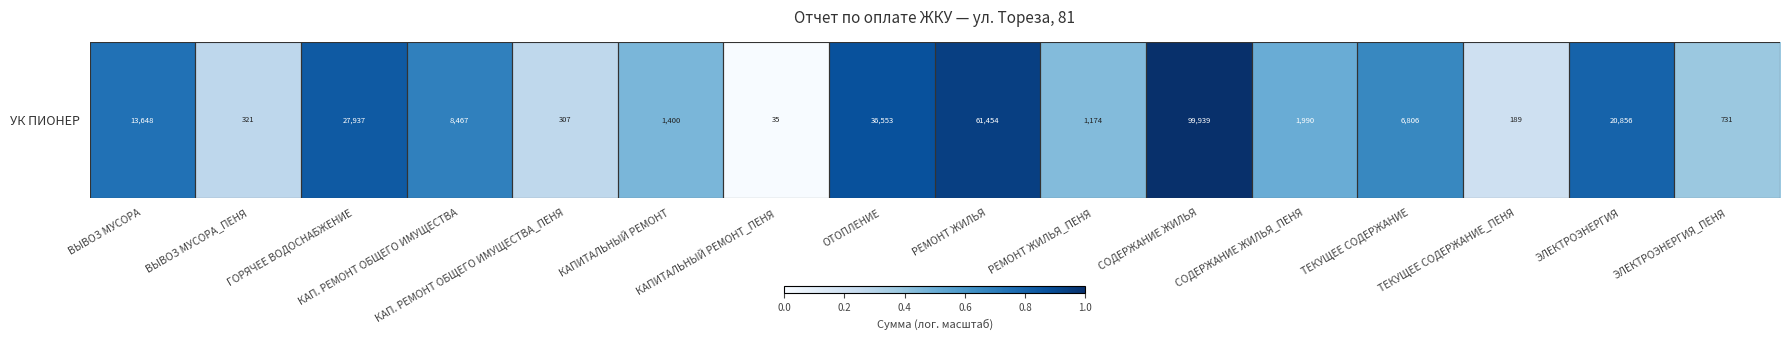

What is the change in value from ГОРЯЧЕЕ ВОДОСНАБЖЕНИЕ to КАП. РЕМОНТ ОБЩЕГО ИМУЩЕСТВА?

-0.2